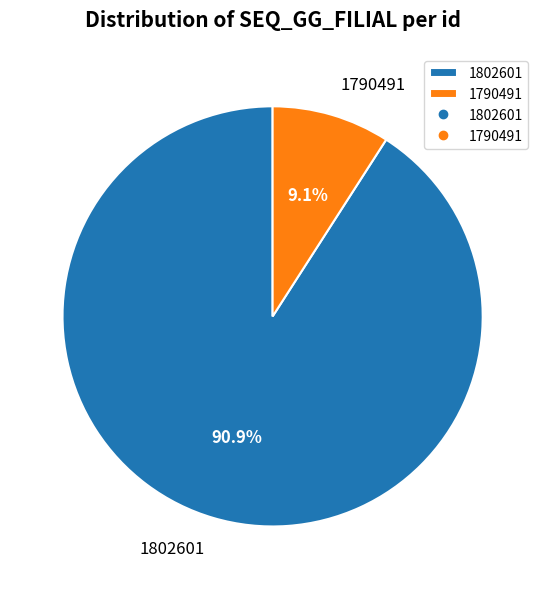

How much of the chart is everything except 1790491?

90.9%